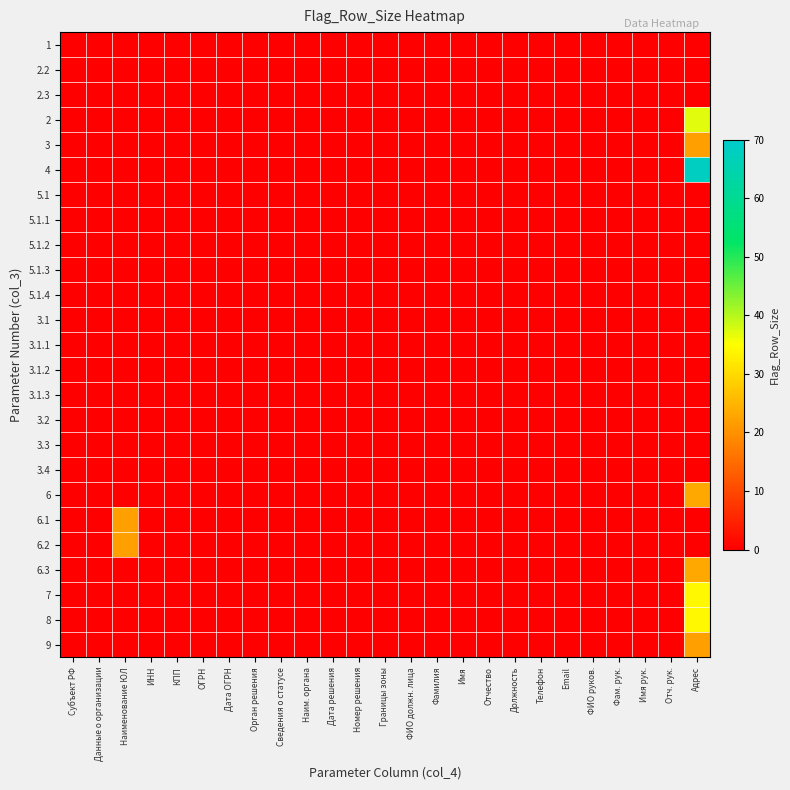

How many data points does each series have?

25